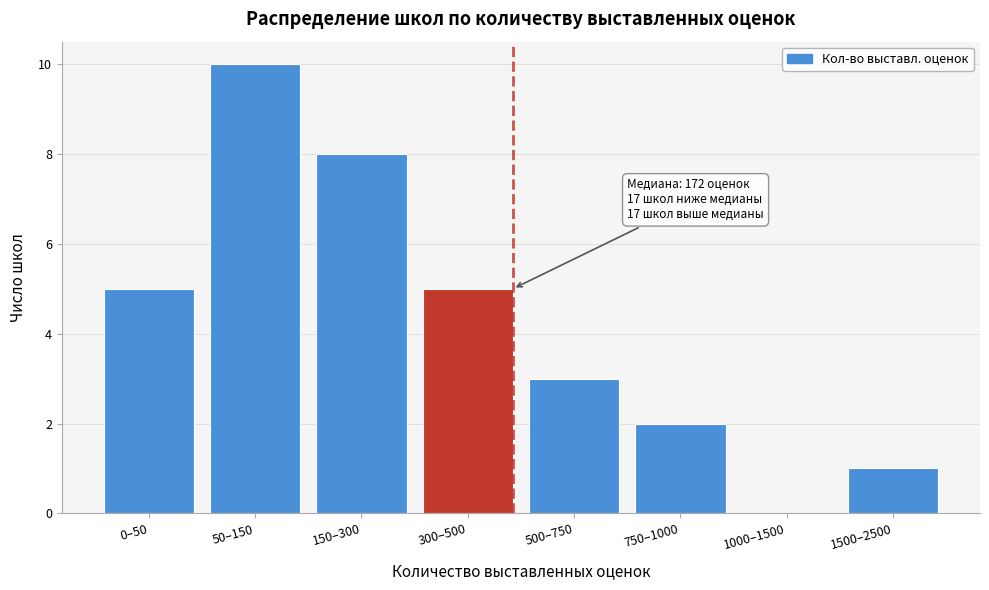

Reading left to right, list all the values displayed in this chart.

0–50=5	50–150=10	150–300=8	300–500=5	500–750=3	750–1000=2	1000–1500=0	1500–2500=1